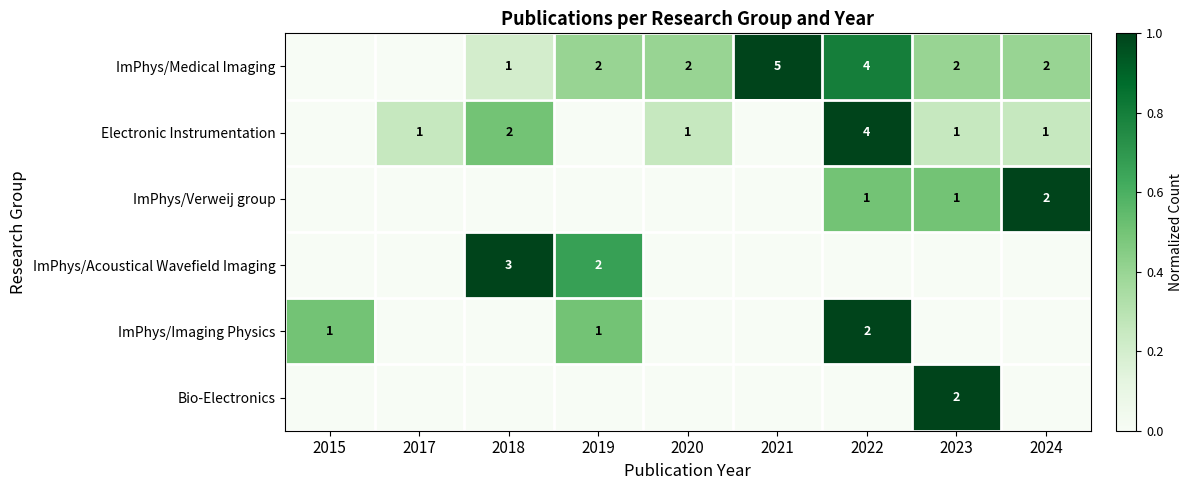

The ImPhys/Imaging Physics series shows 2 at 2022. True or false?

True